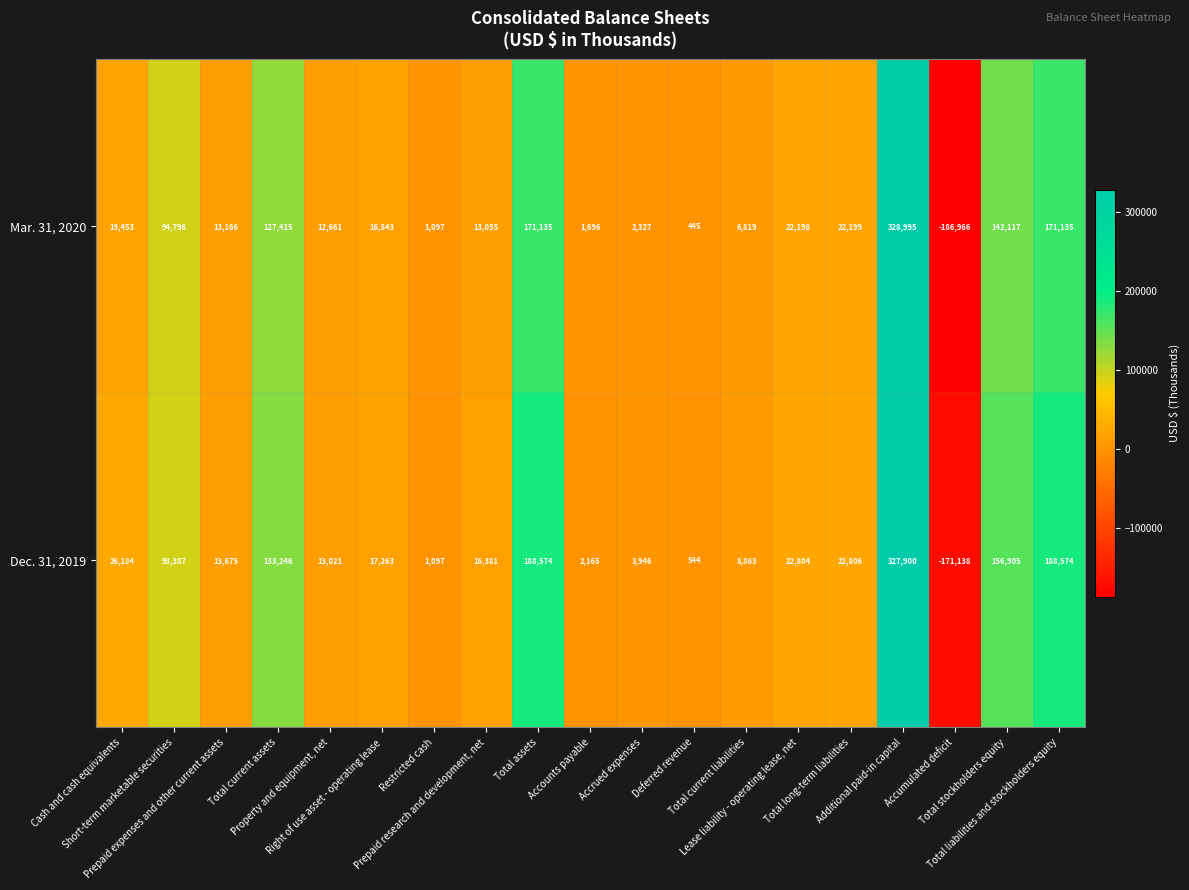

What is the minimum value for Dec. 31, 2019?

-171138